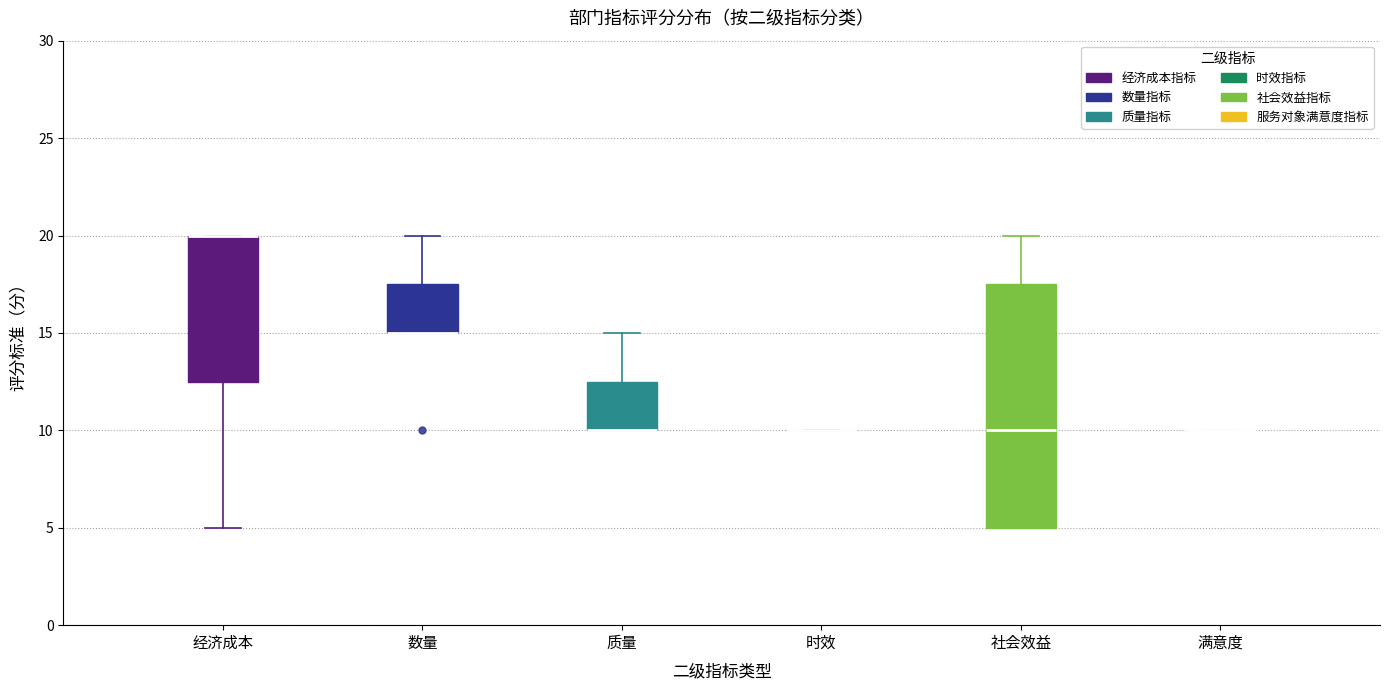

Reading left to right, transcribe this box plot: for each box, give where its median line is, the range the box spans, and where its two whiskers end, as read against the y-axis. The values are not printed on the chart, so give them approximately, as read against the axis.

经济成本: median 20.0 (drawn on the box's upper edge), box 12.5 to 20.0, whiskers 5.0 to 20.0
数量: median 15.0 (drawn on the box's lower edge), box 15.0 to 17.5, whiskers 15.0 to 20.0
质量: median 10.0 (drawn on the box's lower edge), box 10.0 to 12.5, whiskers 10.0 to 15.0
时效: box collapsed to a line at 10.0, whiskers 10.0 to 10.0
社会效益: median 10.0, box 5.0 to 17.5, whiskers 5.0 to 20.0
满意度: box collapsed to a line at 10.0, whiskers 10.0 to 10.0